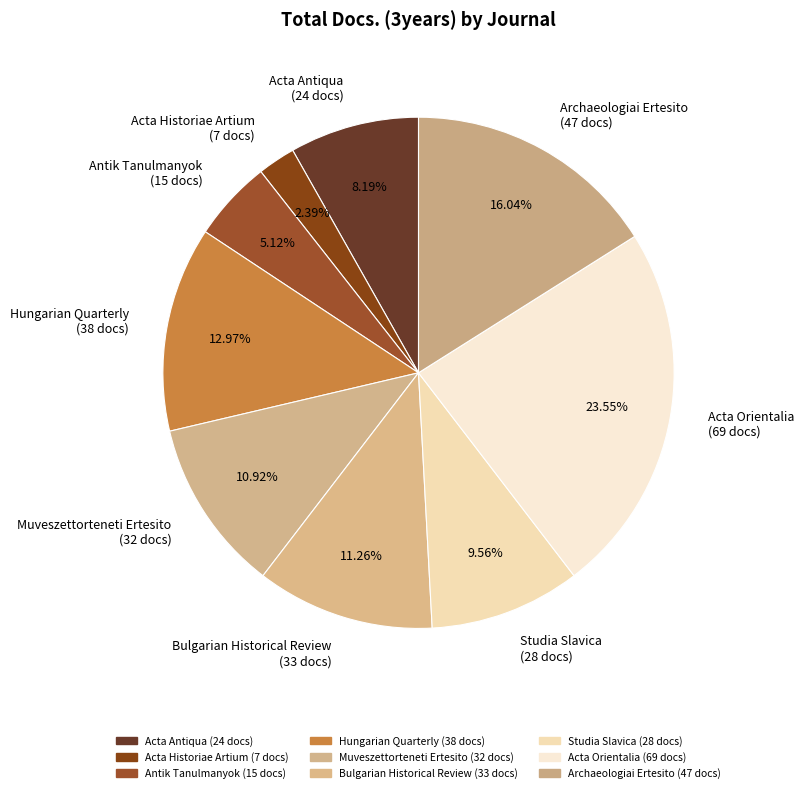

How much of the chart is everything except Muveszettorteneti Ertesito?

89.1%